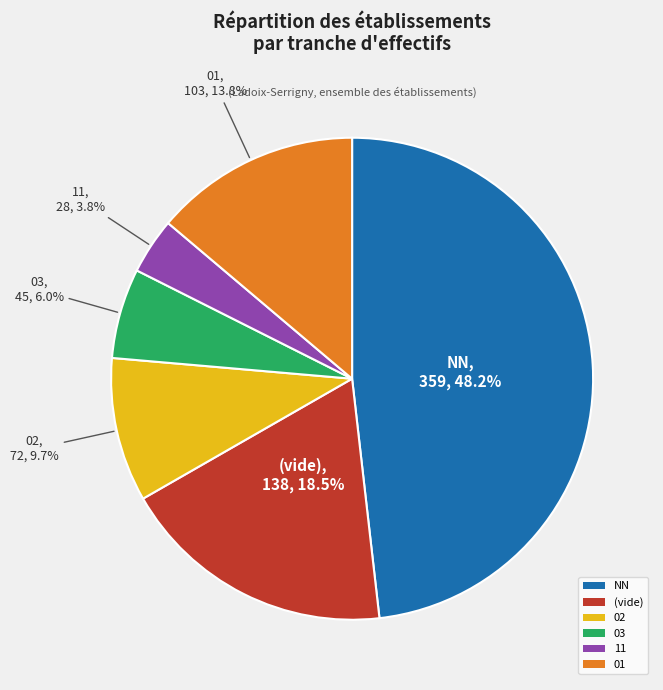

Which category has the smallest portion of the pie?

11